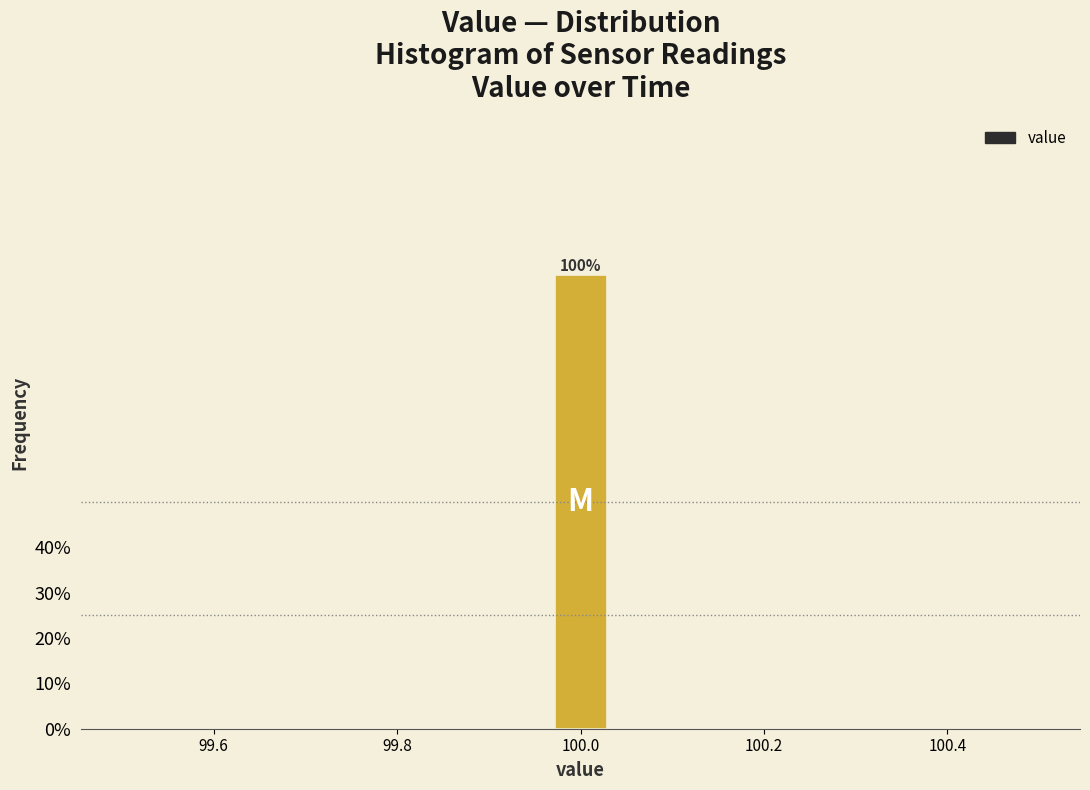

Around what value on the x-axis is the tallest bar? Give the approximate position of its centre, as read against the axis.

100.00